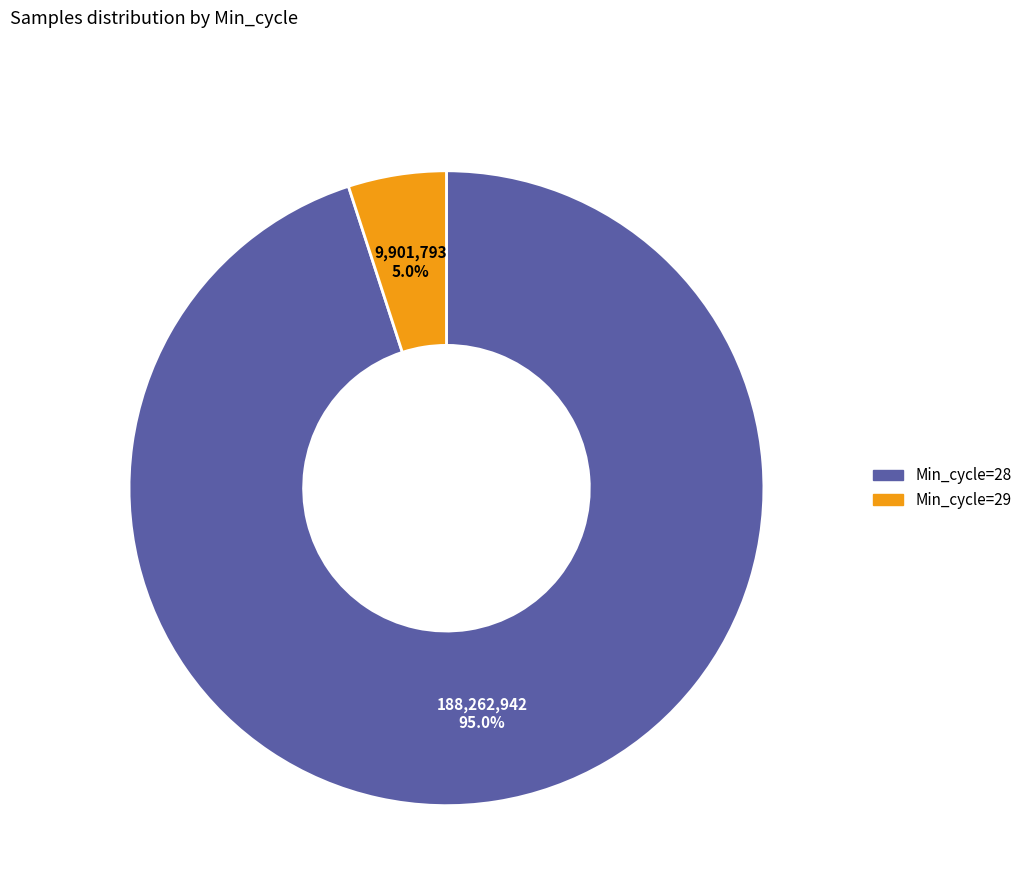

Does any single category account for the majority?

Yes